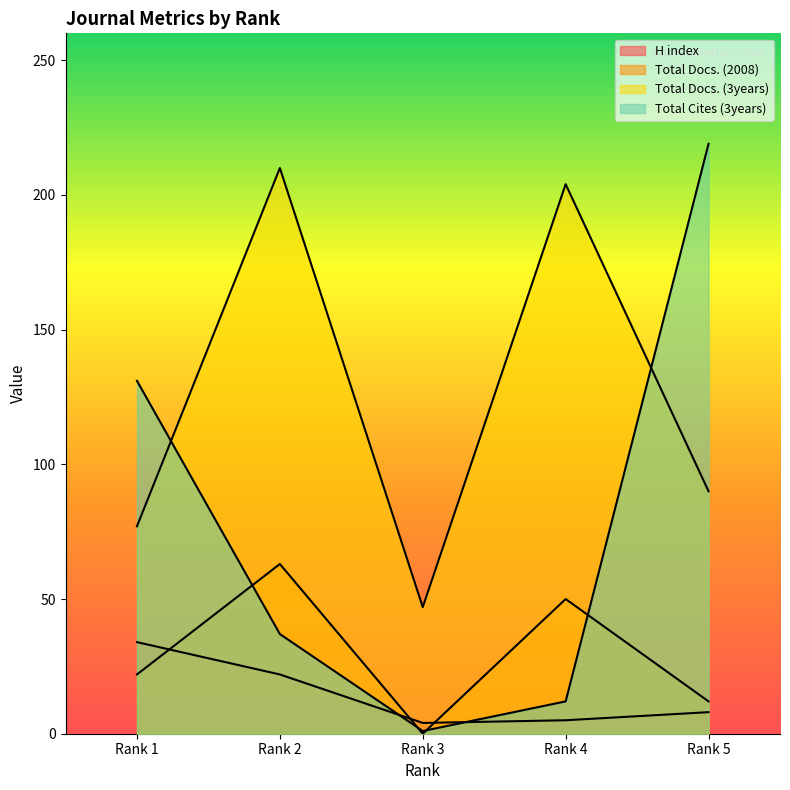

What is the difference between the highest and lowest values at Rank 3?

47